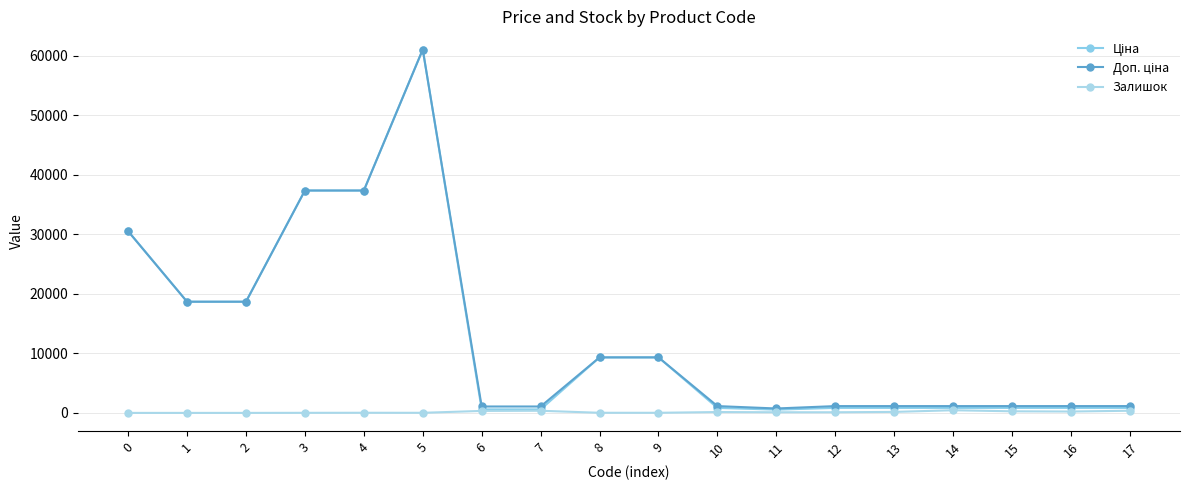

What is the spread (max minus min) of values at 7?

715.5